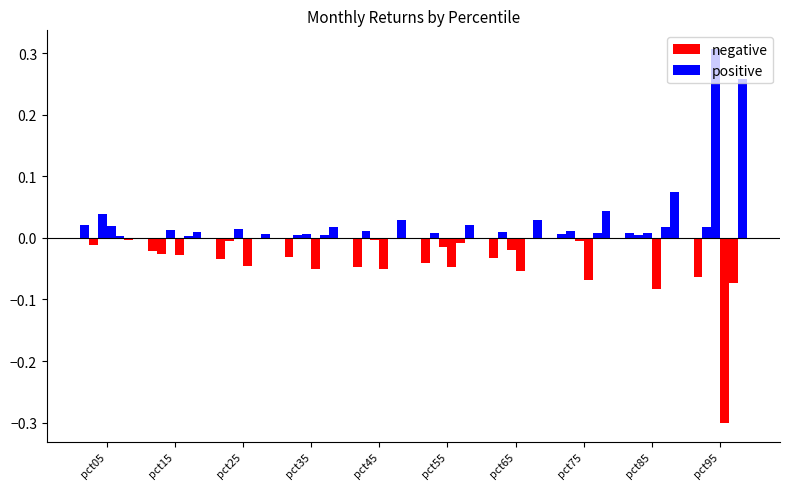

Are the bars grouped side by side (vs. stacked)?

Yes